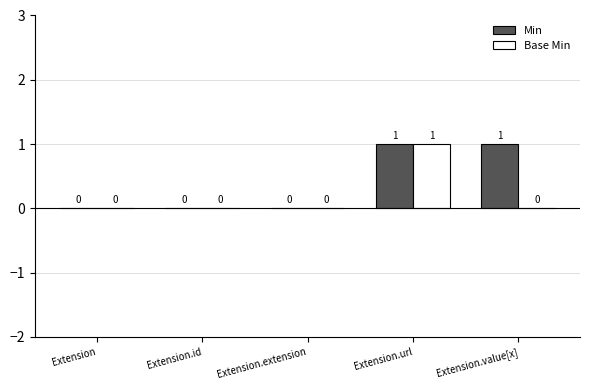

Which series has the largest total across all categories?

Min